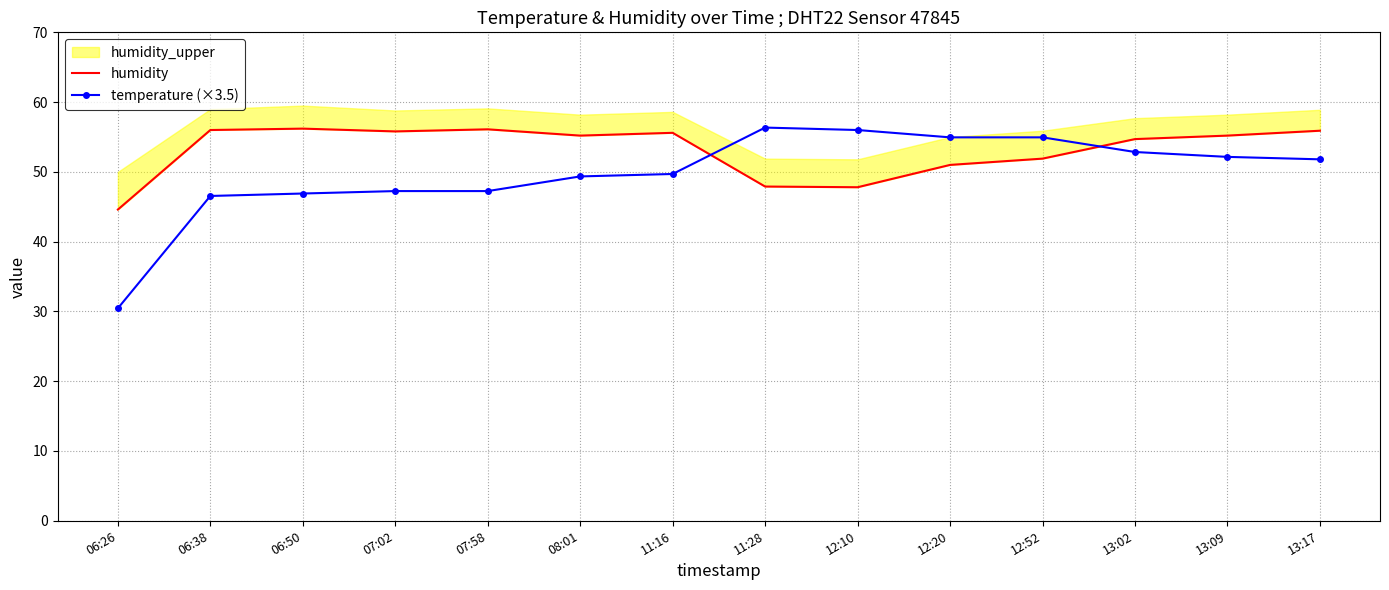

Is the value of temperature (×3.5) at 07:58 greater than the value of humidity at 13:17?

No